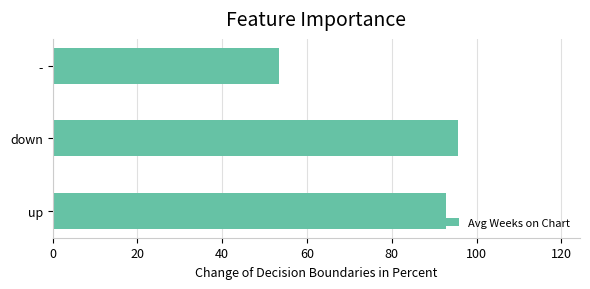

How many distinct data groups are displayed?

1